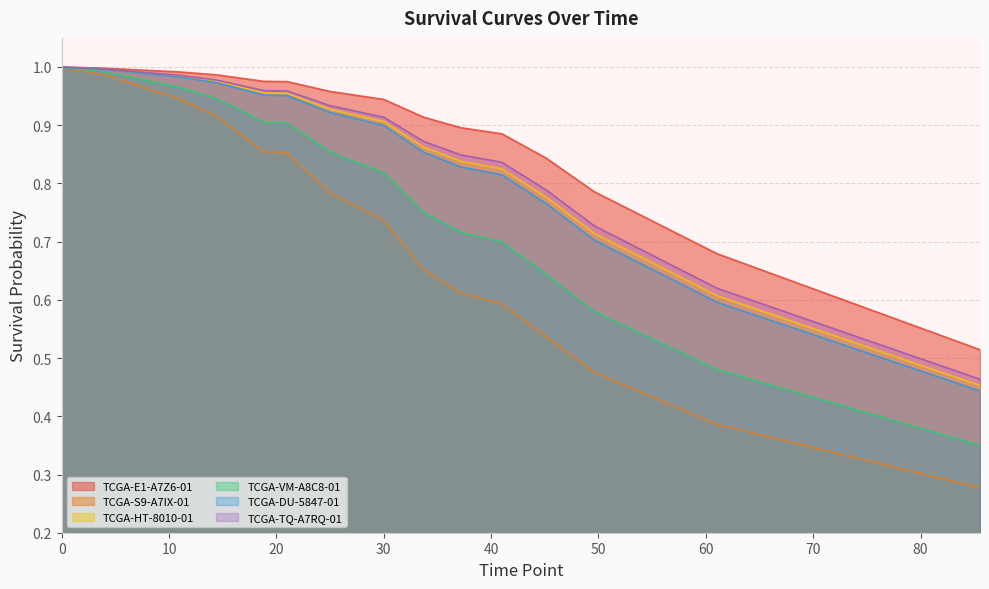

At which label is TCGA-DU-5847-01 closest to 0?

85.5333333333333